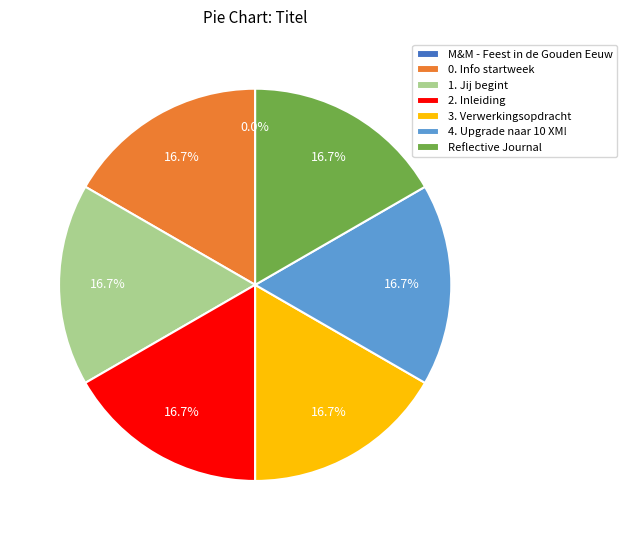

What is the ratio of the value at 0. Info startweek to the value at 2. Inleiding?

1.0